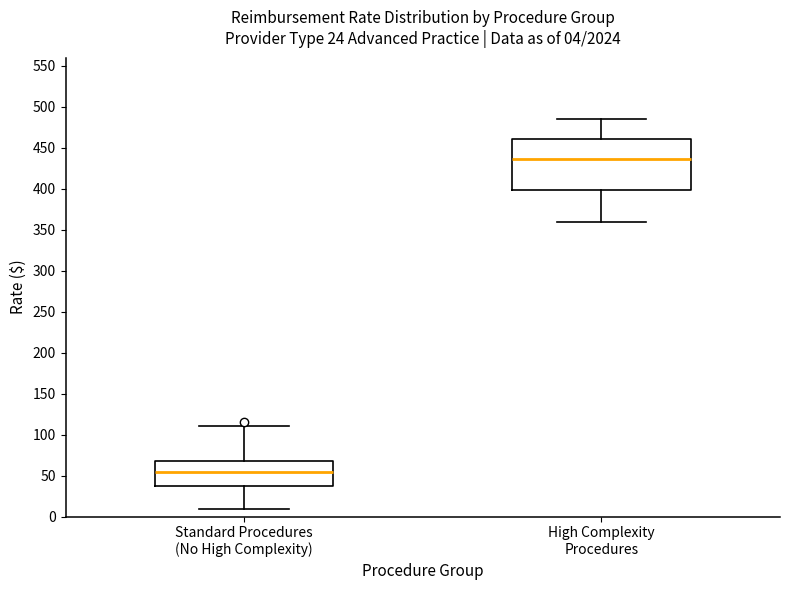

Comparing the boxes themselves (not the whiskers), which one is the tallest?

High Complexity Procedures